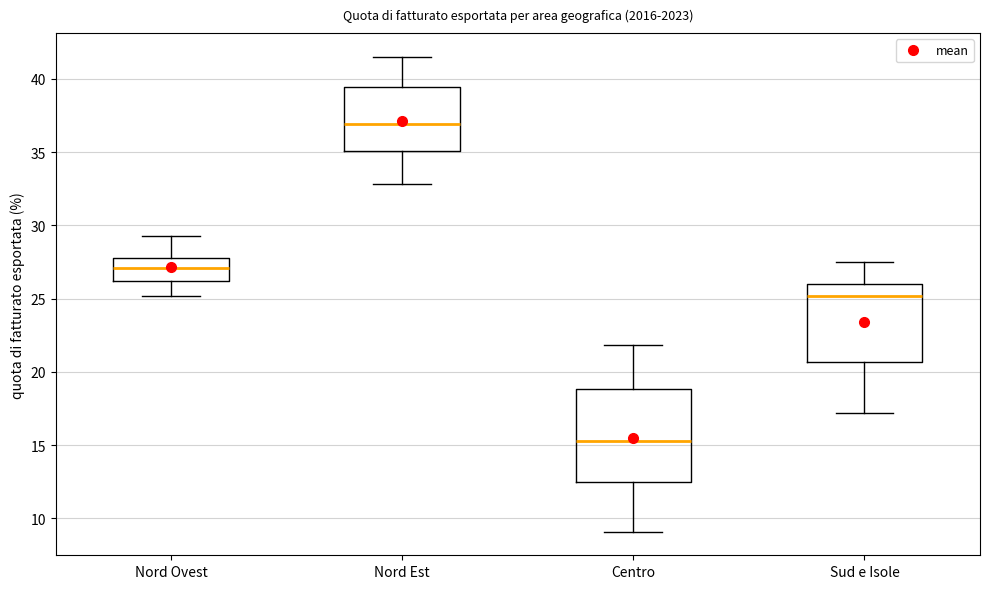

Which box is the tallest, from its lower edge to its upper edge?

Centro